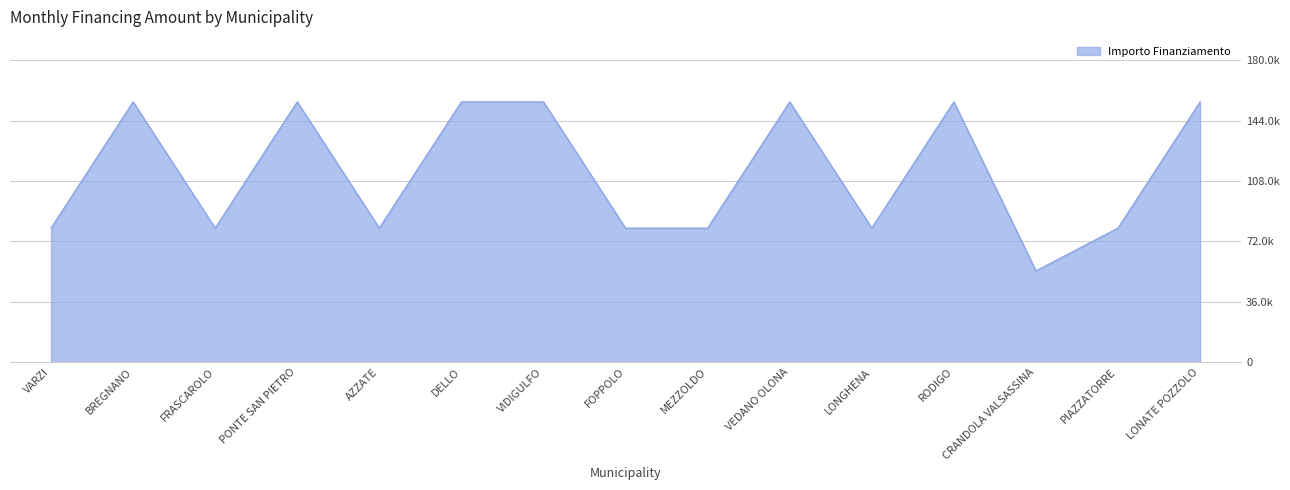

At which category does the data reach its first local valley?

FRASCAROLO